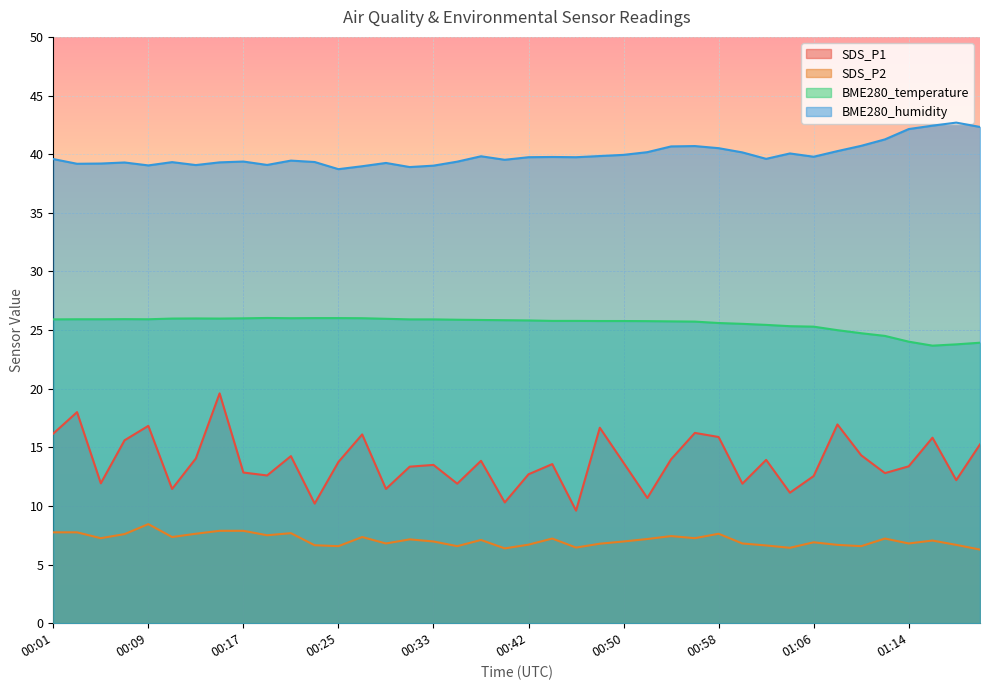

What is the spread (max minus min) of values at 00:07?

31.7